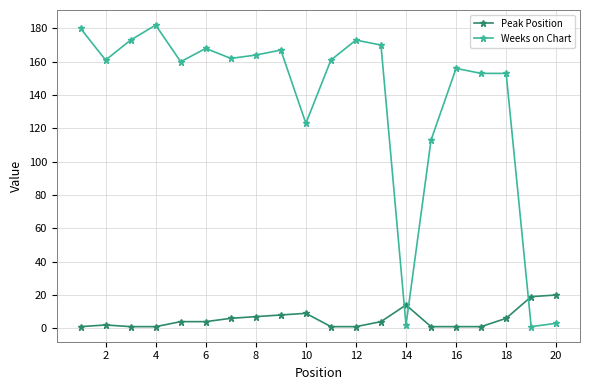

Which series has the largest total across all categories?

Weeks on Chart